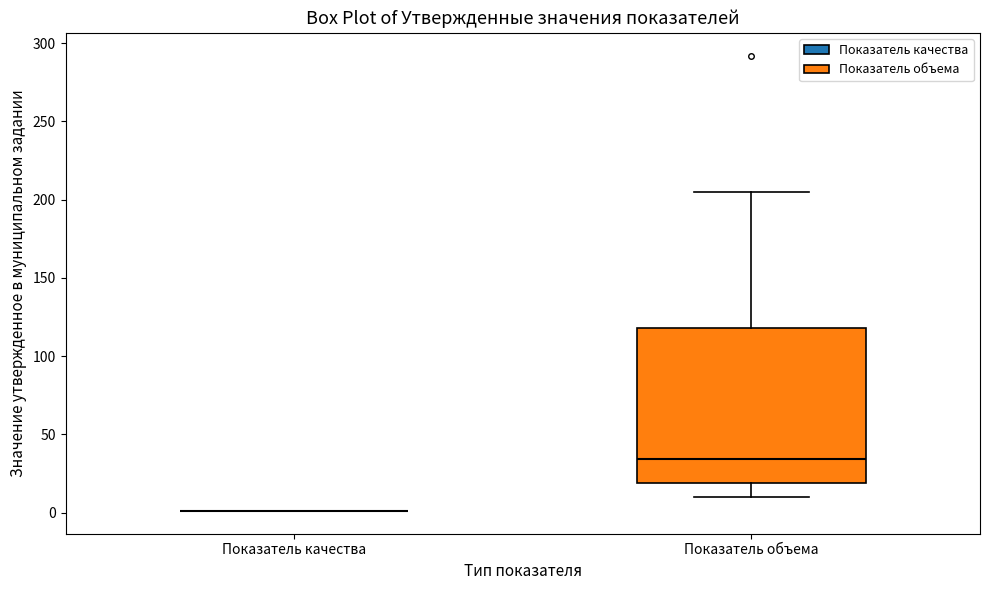

Comparing the boxes themselves (not the whiskers), which one is the tallest?

Показатель объема